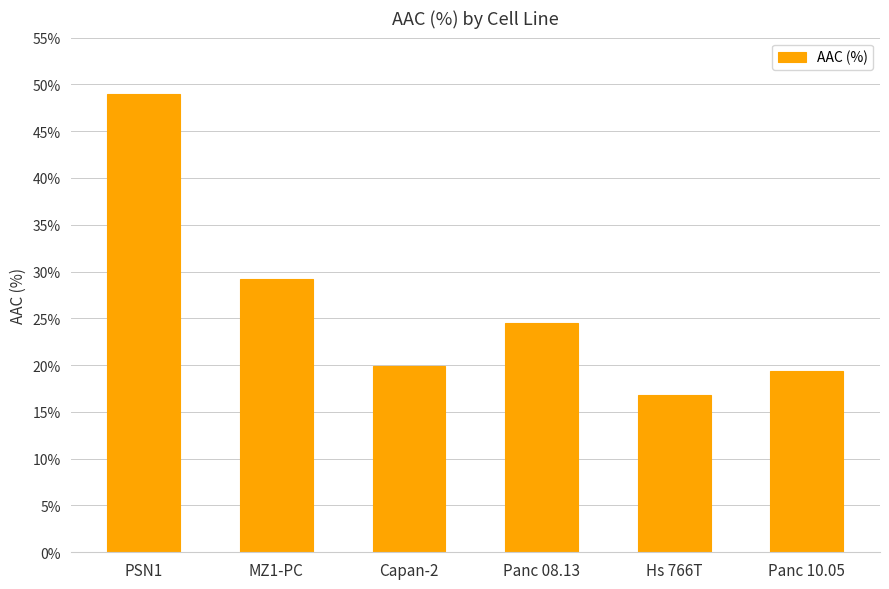

The value at Capan-2 is 19.9. True or false?

True